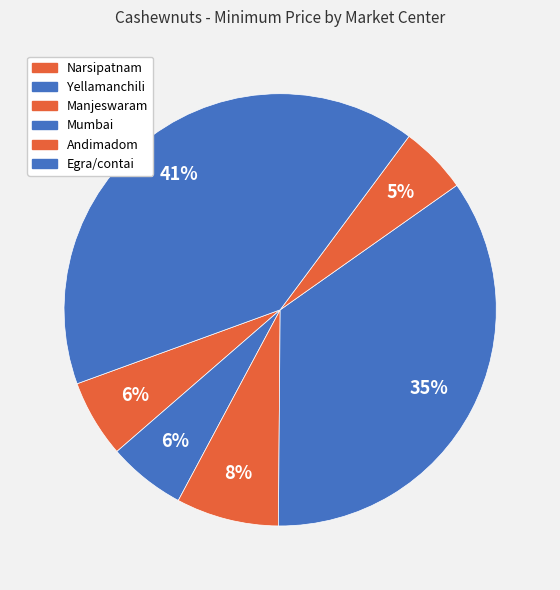

What percentage is the Andimadom slice, to the nearest percent?

5%